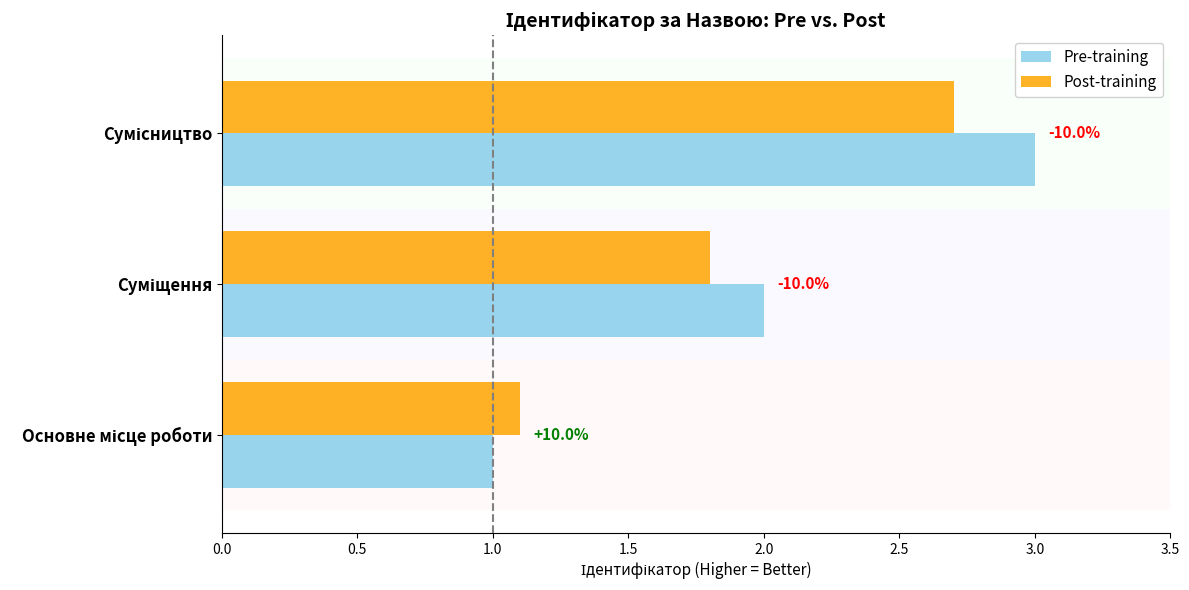

What are all the series names shown in the legend?

Pre-training, Post-training